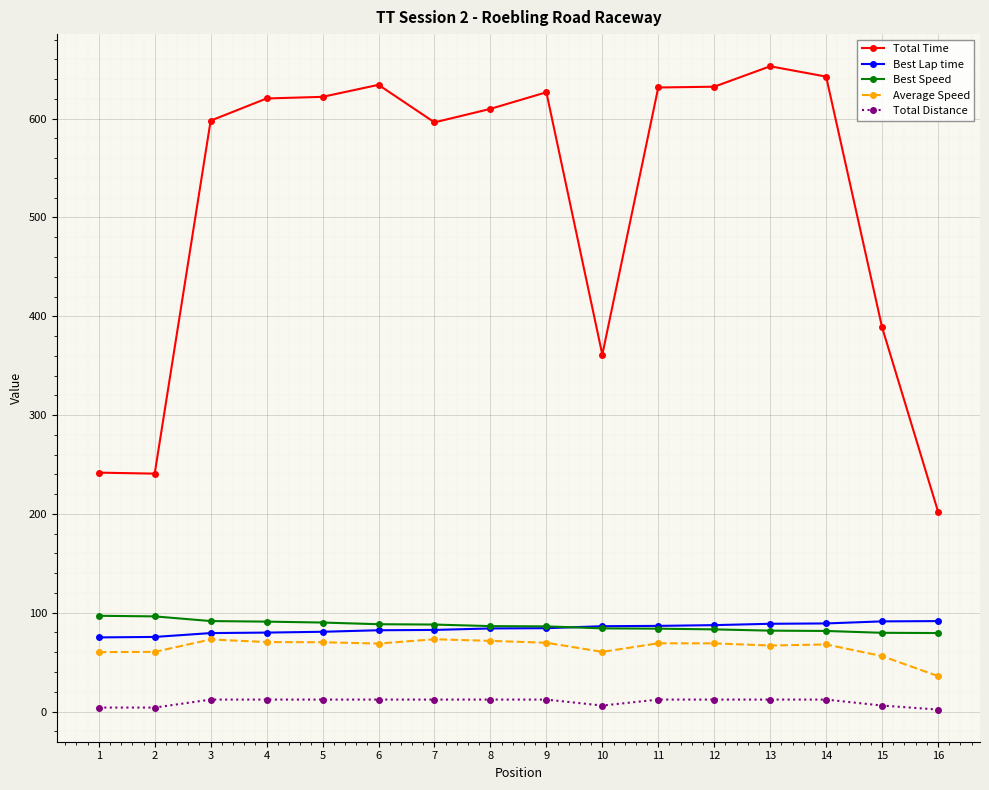

True or false: Total Time and Best Speed intersect in this chart.

False